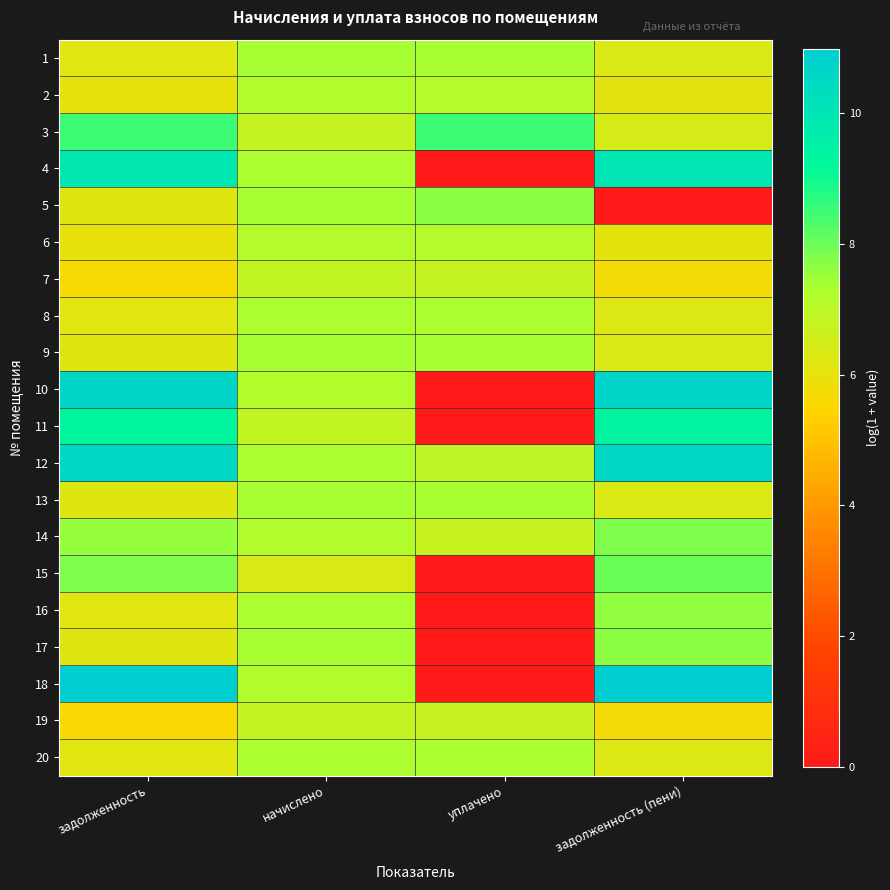

At уплачено, list the series in order from smallest to largest.

4, 10, 11, 15, 16, 17, 18, 14, 19, 7, 12, 6, 2, 8, 20, 1, 13, 9, 5, 3